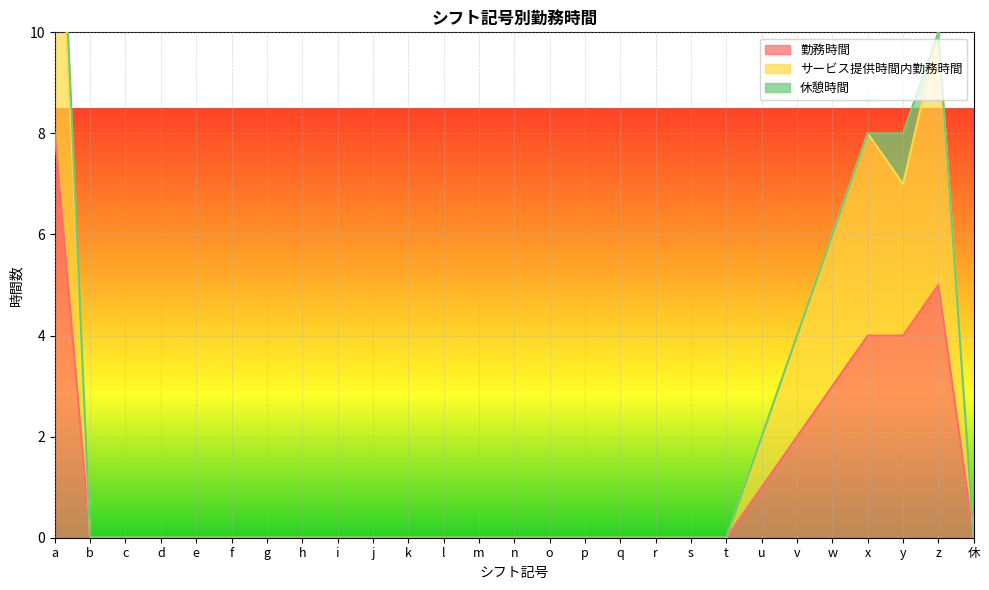

True or false: サービス提供時間内勤務時間 has a value of -7 at t.

False